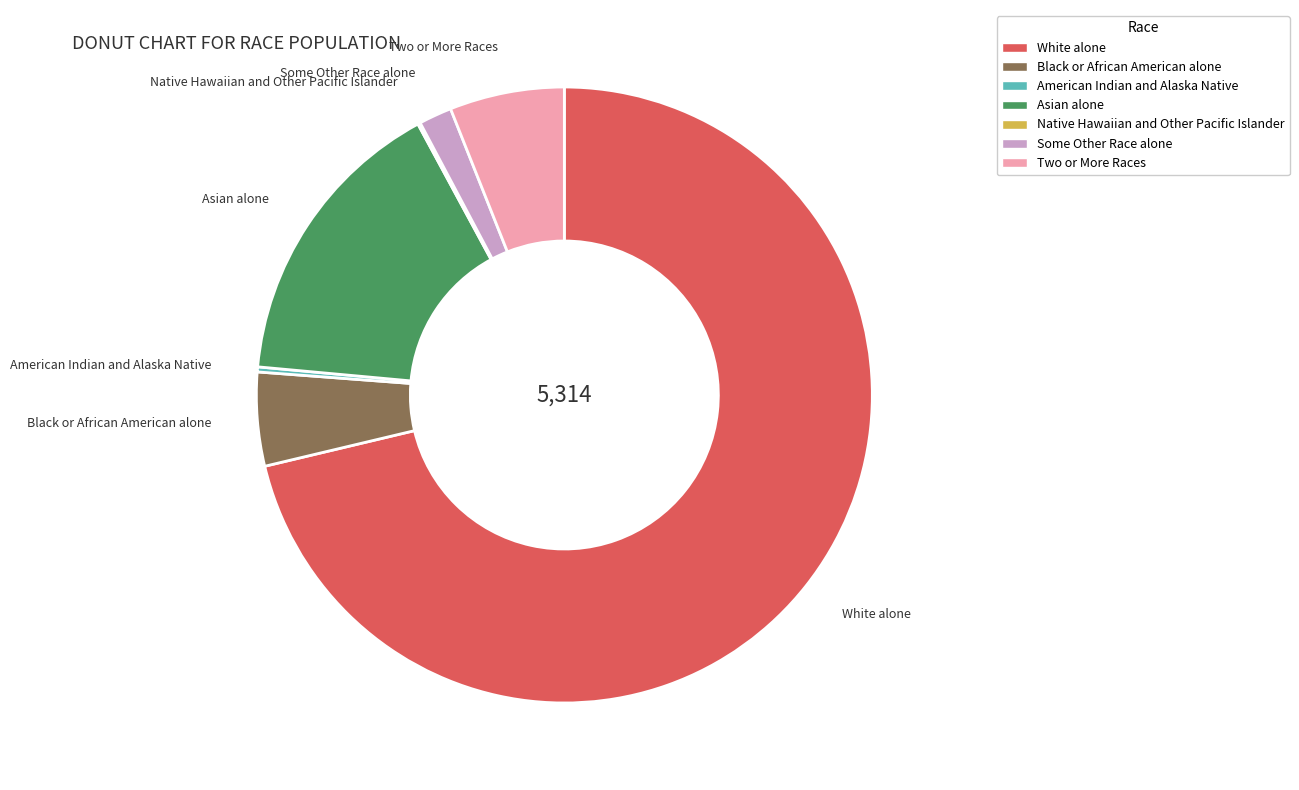

Which slice is the largest?

White alone